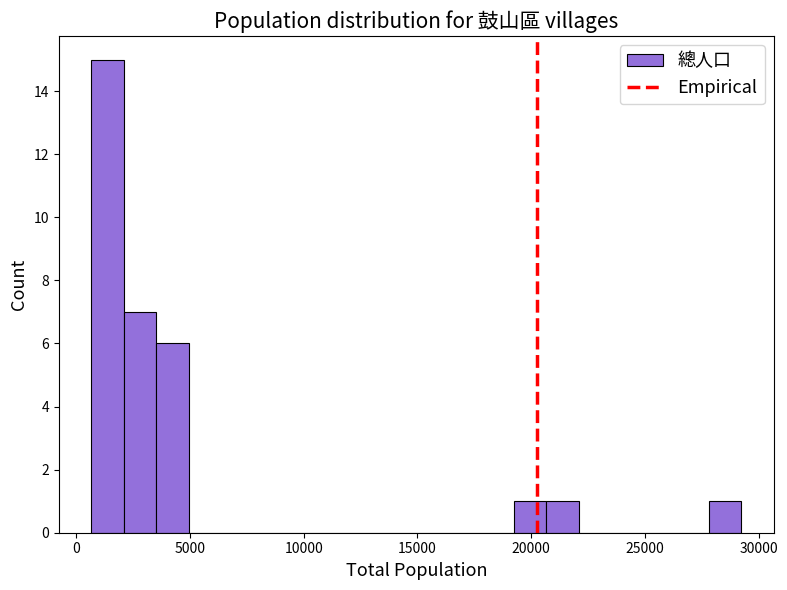

Around what value on the x-axis is the tallest bar? Give the approximate position of its centre, as read against the axis.

1500